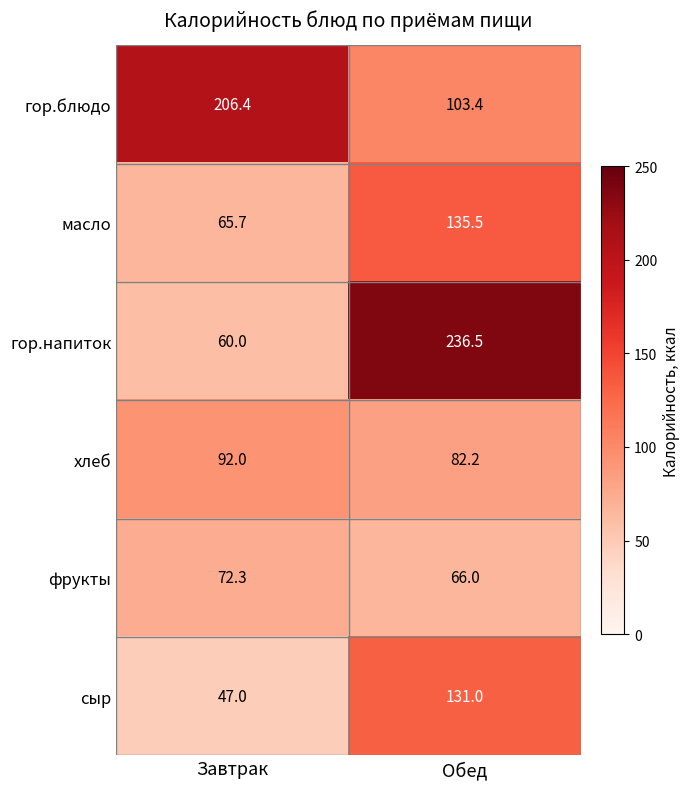

Which series has the widest spread of values?

гор.напиток